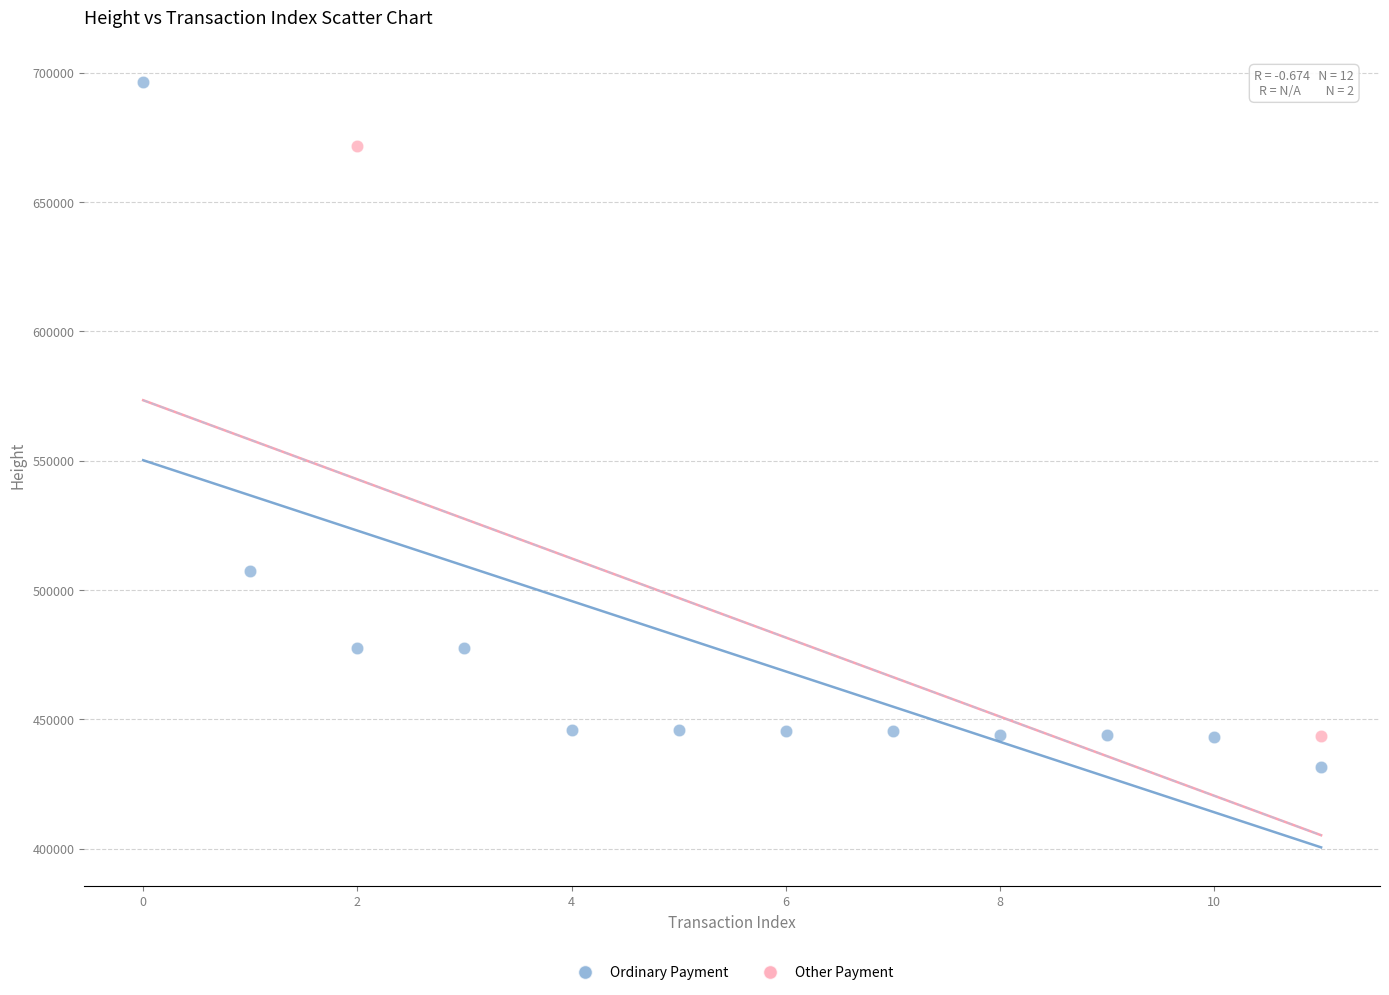

What are all the series names shown in the legend?

Ordinary Payment, Other Payment